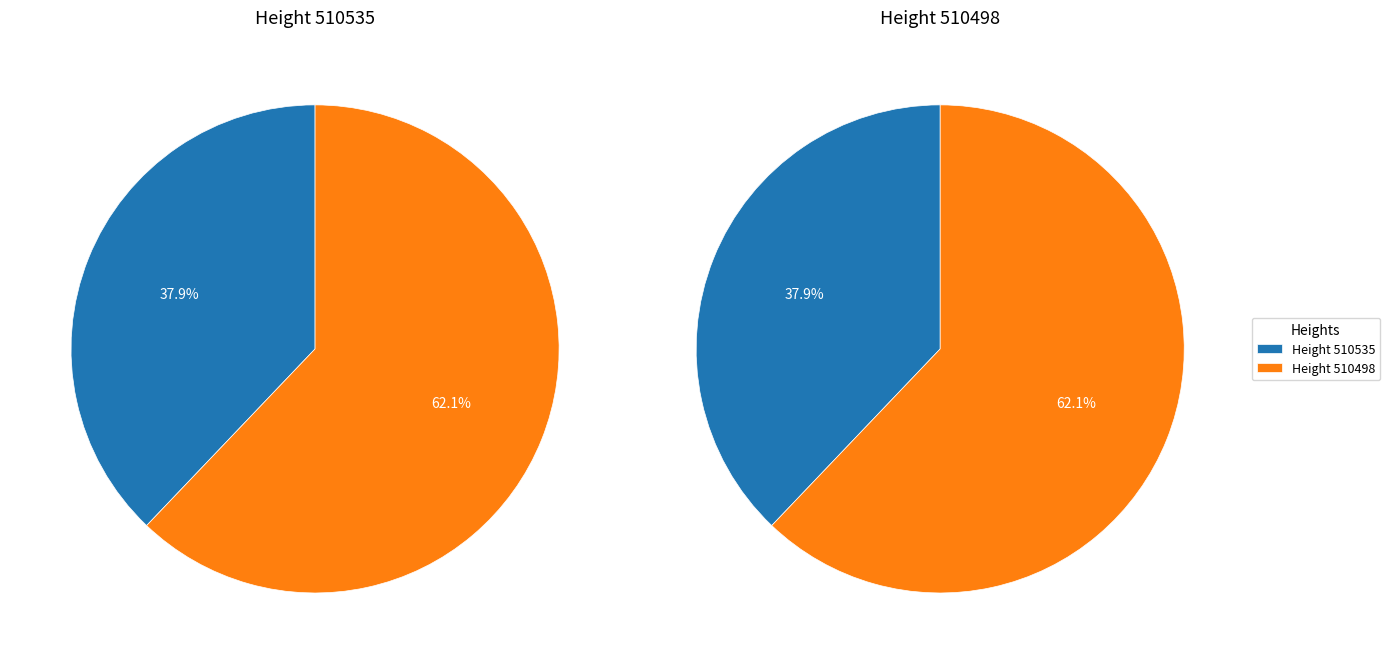

Does 510498 account for over 50% of the chart?

Yes